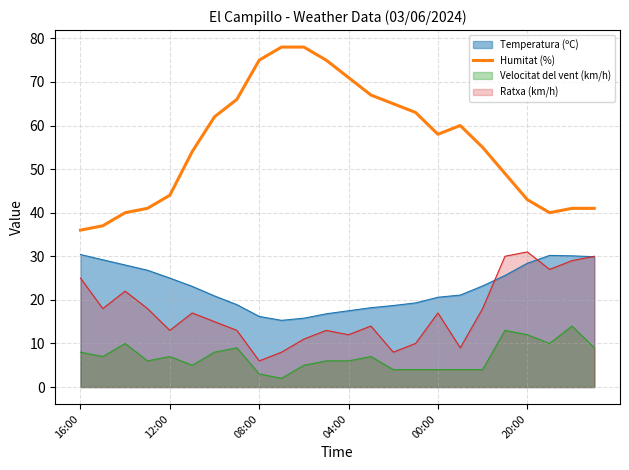

The value at 10 is 78. True or false?

True